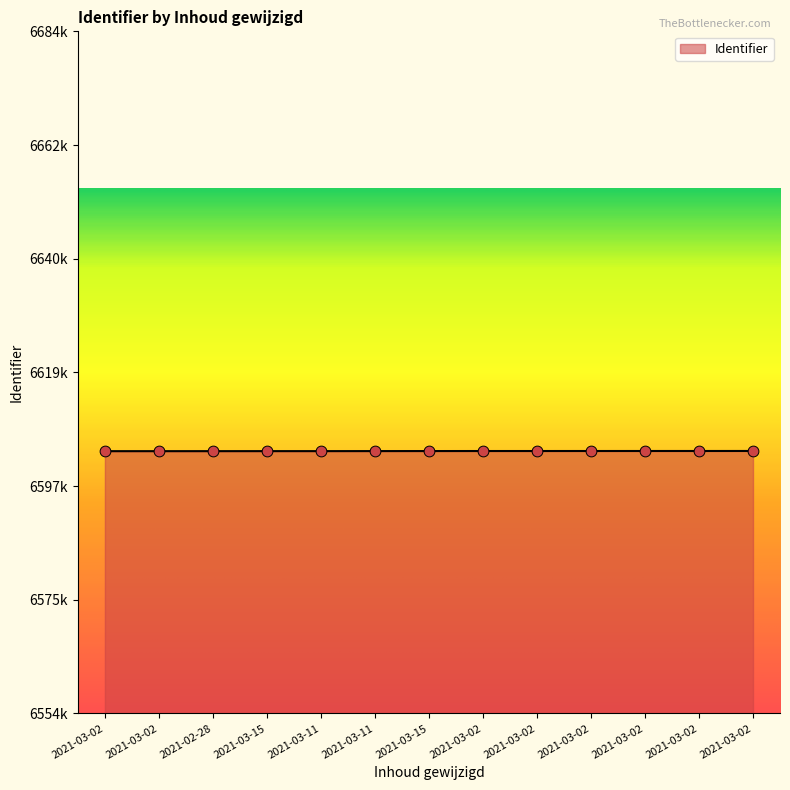

Between 2021-03-02 and 2021-02-28, which is larger?

2021-03-02